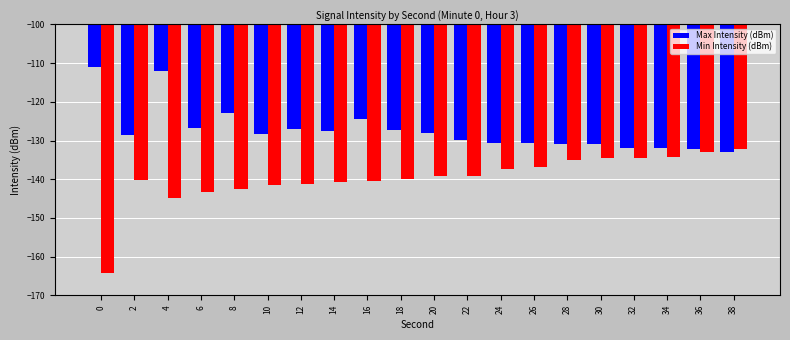

What are all the series names shown in the legend?

Max Intensity (dBm), Min Intensity (dBm)